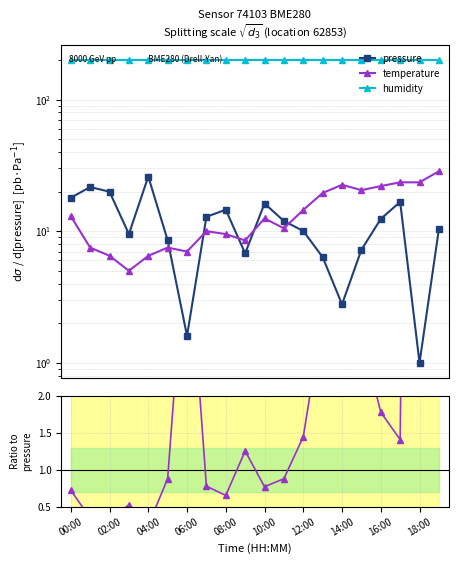

True or false: humidity and temperature cross at least once.

False